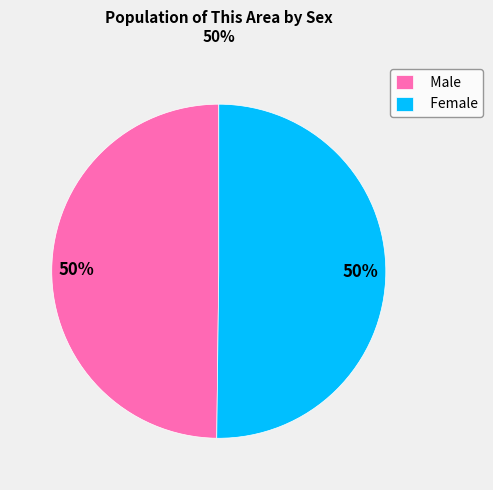

True or false: Male accounts for 37% of the total.

False